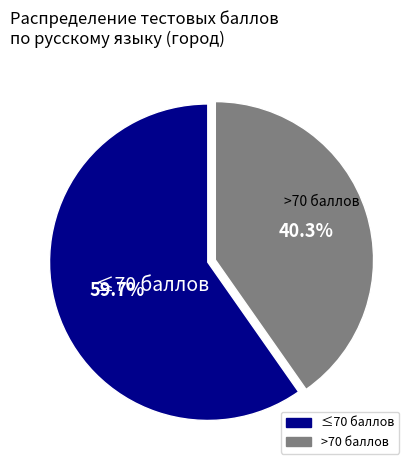

Is there a majority slice in this chart?

Yes